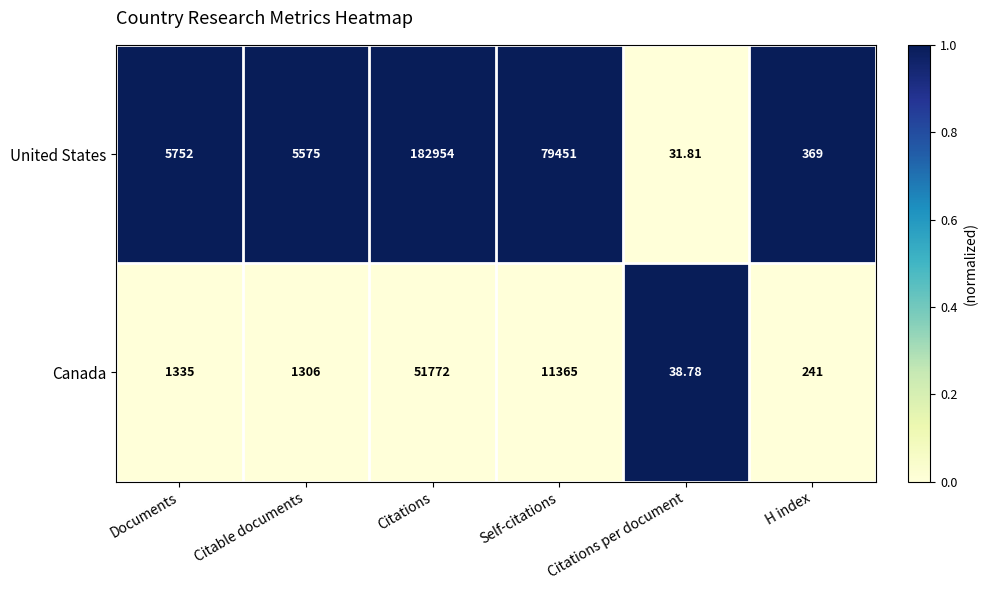

At which category does the chart reach its peak across all series?

Citations